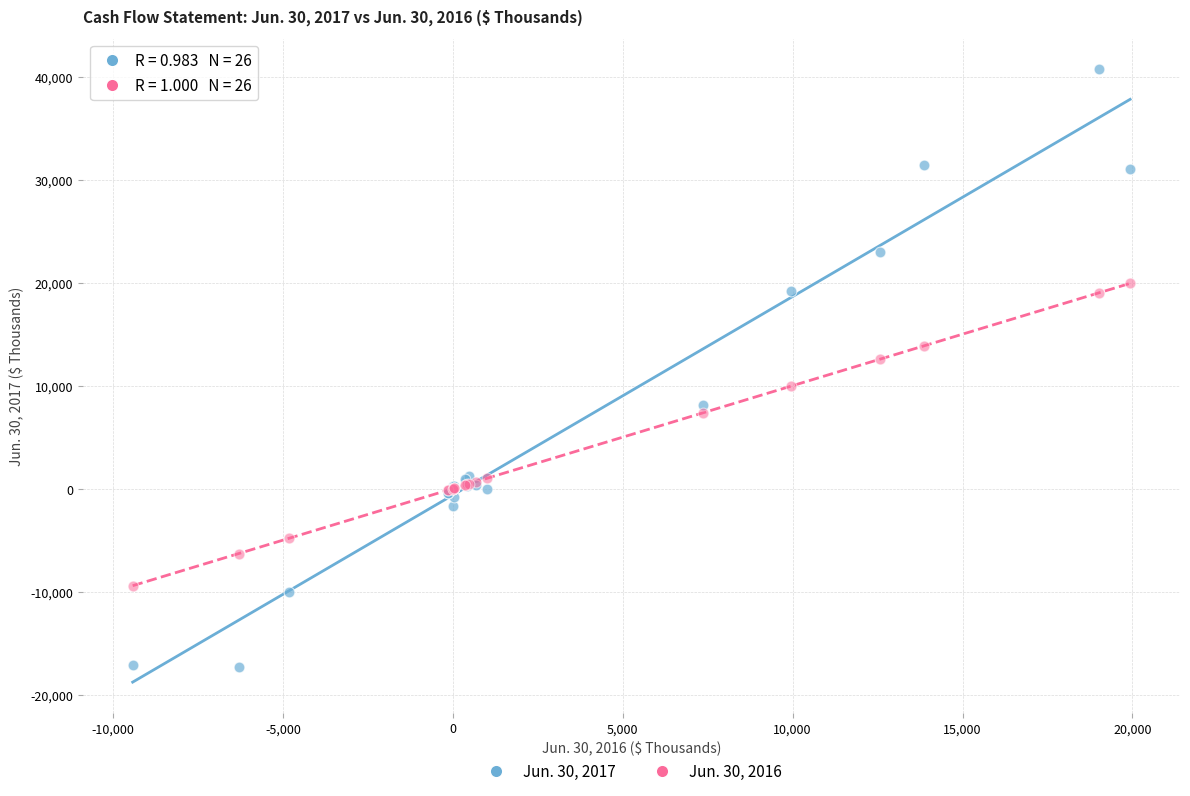

Which series reaches the maximum Y coordinate?

Jun. 30, 2017